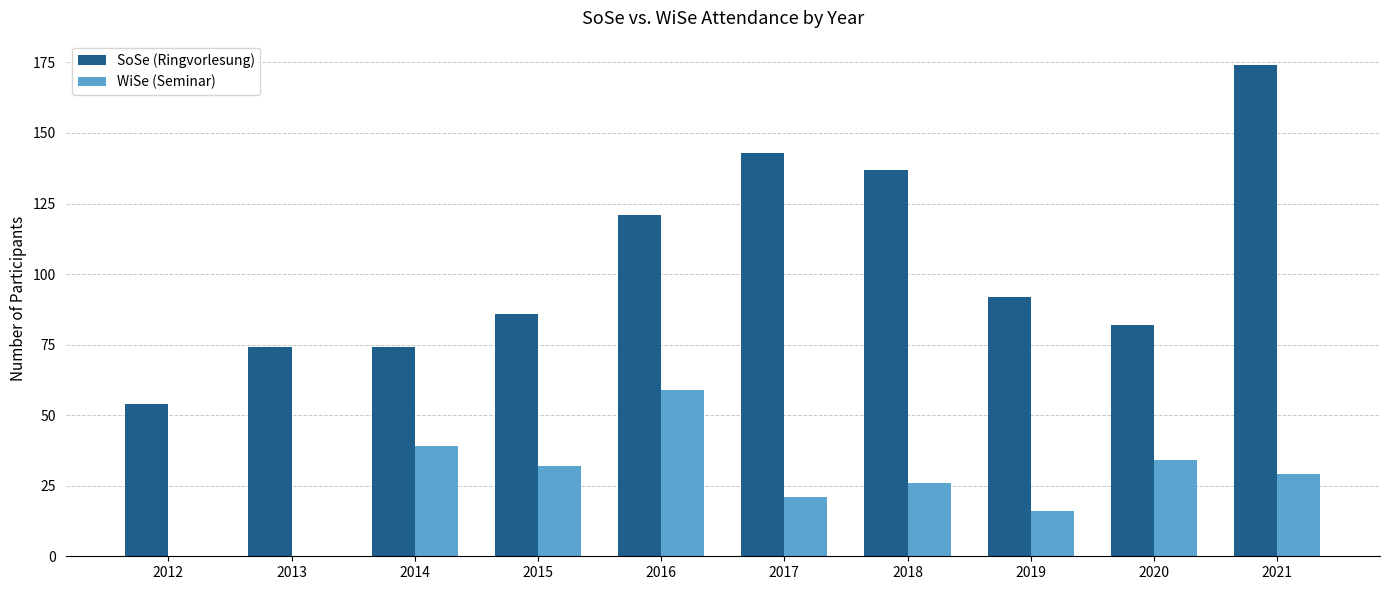

Count the number of data series in this chart.

2